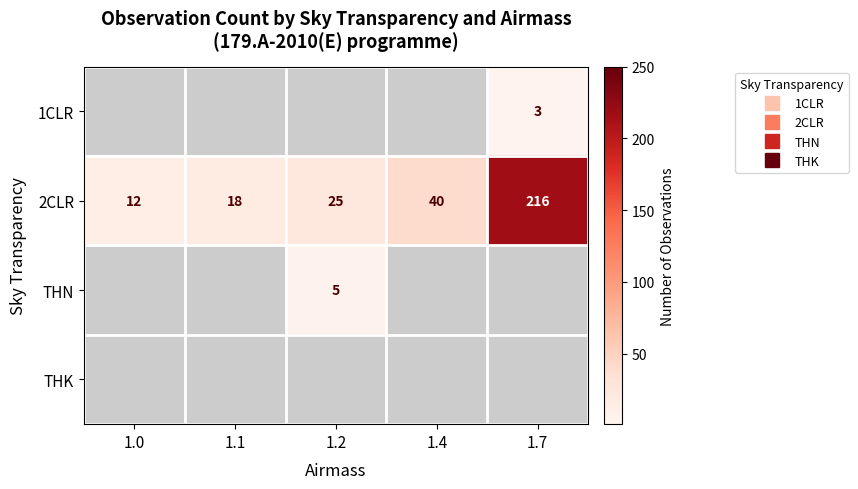

What is the lowest value of the 2CLR series?

12